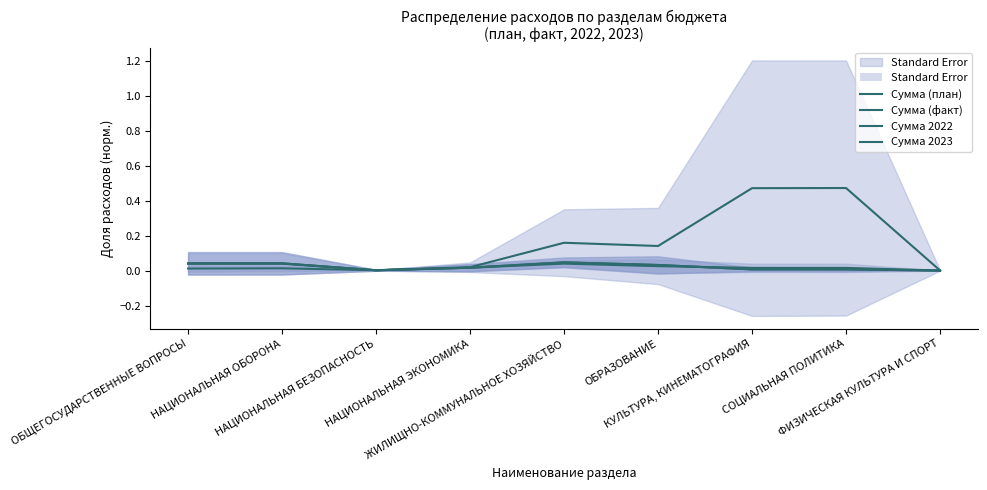

Reading right to left, extract all data points from this chart.

Сумма (план): ФИЗИЧЕСКАЯ КУЛЬТУРА И СПОРТ=0.0	СОЦИАЛЬНАЯ ПОЛИТИКА=0.0	КУЛЬТУРА, КИНЕМАТОГРАФИЯ=0.0	ОБРАЗОВАНИЕ=0.0	ЖИЛИЩНО-КОММУНАЛЬНОЕ ХОЗЯЙСТВО=0.0	НАЦИОНАЛЬНАЯ ЭКОНОМИКА=0.0	НАЦИОНАЛЬНАЯ БЕЗОПАСНОСТЬ=0.0	НАЦИОНАЛЬНАЯ ОБОРОНА=0.0	ОБЩЕГОСУДАРСТВЕННЫЕ ВОПРОСЫ=0.0
Сумма (факт): ФИЗИЧЕСКАЯ КУЛЬТУРА И СПОРТ=0.0	СОЦИАЛЬНАЯ ПОЛИТИКА=0.5	КУЛЬТУРА, КИНЕМАТОГРАФИЯ=0.5	ОБРАЗОВАНИЕ=0.1	ЖИЛИЩНО-КОММУНАЛЬНОЕ ХОЗЯЙСТВО=0.2	НАЦИОНАЛЬНАЯ ЭКОНОМИКА=0.0	НАЦИОНАЛЬНАЯ БЕЗОПАСНОСТЬ=0.0	НАЦИОНАЛЬНАЯ ОБОРОНА=0.0	ОБЩЕГОСУДАРСТВЕННЫЕ ВОПРОСЫ=0.0
Сумма 2022: ФИЗИЧЕСКАЯ КУЛЬТУРА И СПОРТ=0.0	СОЦИАЛЬНАЯ ПОЛИТИКА=0.0	КУЛЬТУРА, КИНЕМАТОГРАФИЯ=0.0	ОБРАЗОВАНИЕ=0.0	ЖИЛИЩНО-КОММУНАЛЬНОЕ ХОЗЯЙСТВО=0.0	НАЦИОНАЛЬНАЯ ЭКОНОМИКА=0.0	НАЦИОНАЛЬНАЯ БЕЗОПАСНОСТЬ=0.0	НАЦИОНАЛЬНАЯ ОБОРОНА=0.0	ОБЩЕГОСУДАРСТВЕННЫЕ ВОПРОСЫ=0.0
Сумма 2023: ФИЗИЧЕСКАЯ КУЛЬТУРА И СПОРТ=0.0	СОЦИАЛЬНАЯ ПОЛИТИКА=0.0	КУЛЬТУРА, КИНЕМАТОГРАФИЯ=0.0	ОБРАЗОВАНИЕ=0.0	ЖИЛИЩНО-КОММУНАЛЬНОЕ ХОЗЯЙСТВО=0.0	НАЦИОНАЛЬНАЯ ЭКОНОМИКА=0.0	НАЦИОНАЛЬНАЯ БЕЗОПАСНОСТЬ=0.0	НАЦИОНАЛЬНАЯ ОБОРОНА=0.0	ОБЩЕГОСУДАРСТВЕННЫЕ ВОПРОСЫ=0.0